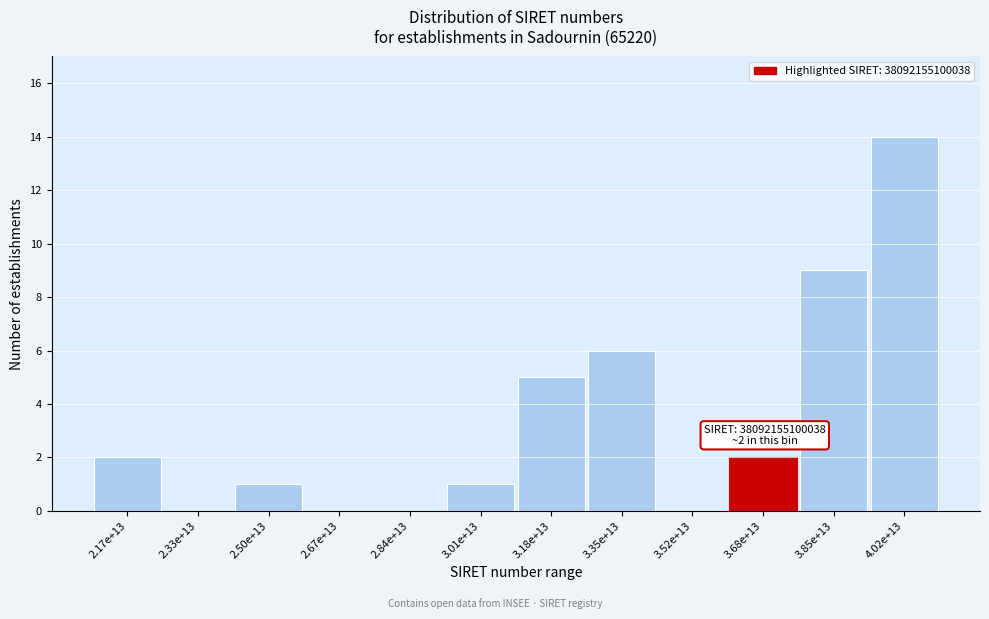

Reading left to right, what are all the values shown in this chart?

2.17e+13=2	2.33e+13=0	2.50e+13=1	2.67e+13=0	2.84e+13=0	3.01e+13=1	3.18e+13=5	3.35e+13=6	3.52e+13=0	3.68e+13=2	3.85e+13=9	4.02e+13=14